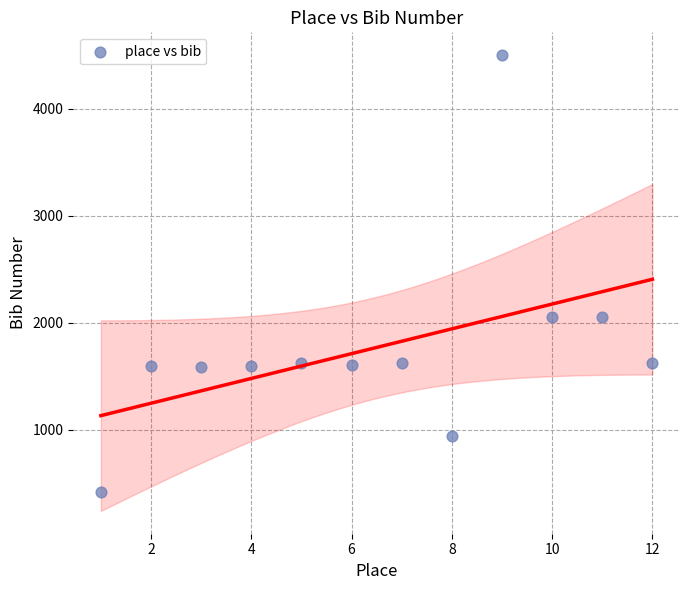

What is the average Y value?

1769